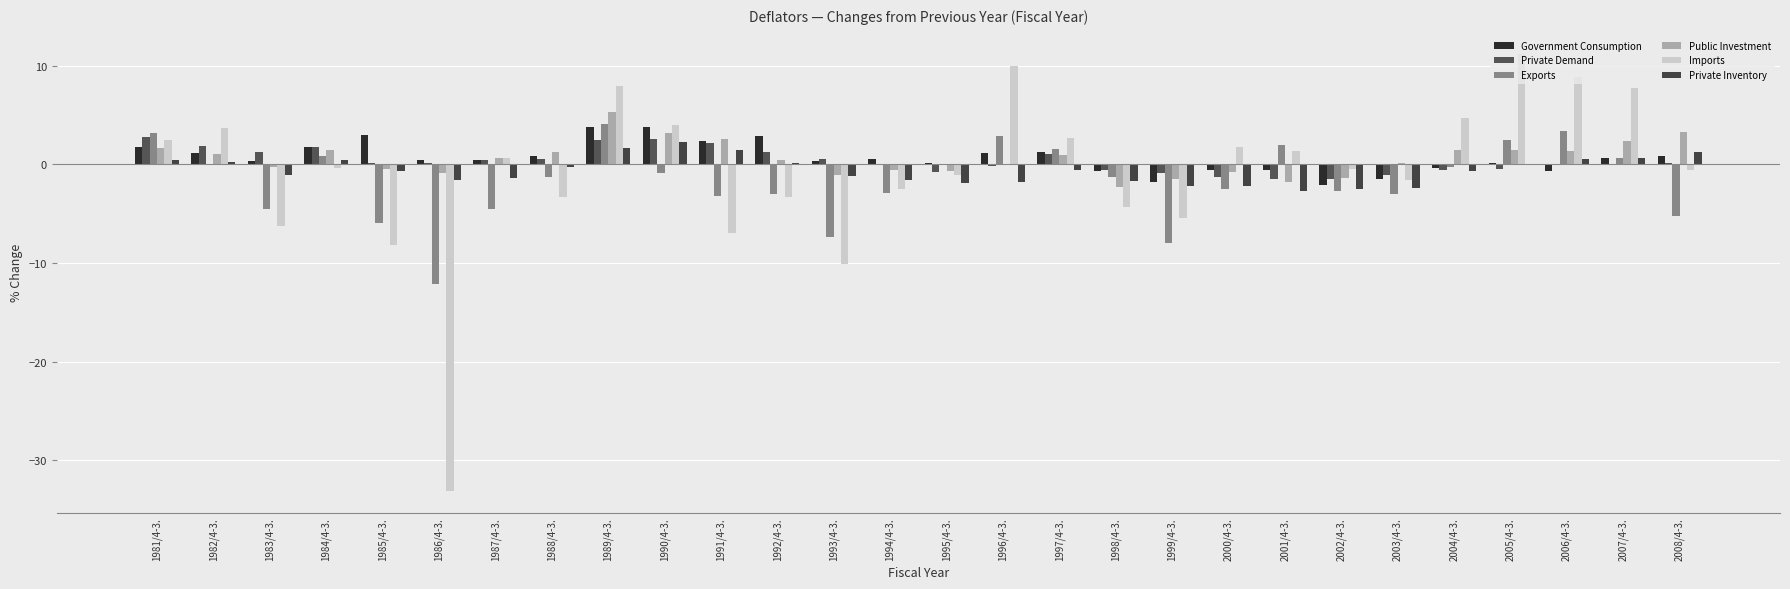

What is the difference between the second highest and second lowest values in the Imports series?

20.1